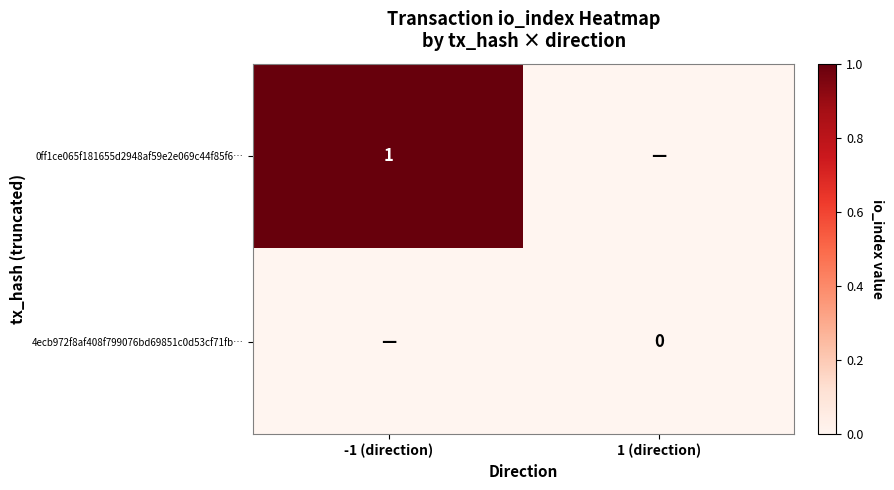

How many values in the 0ff1ce065f181655d2948af59e2e069c44f85f6… series are below 1?

1